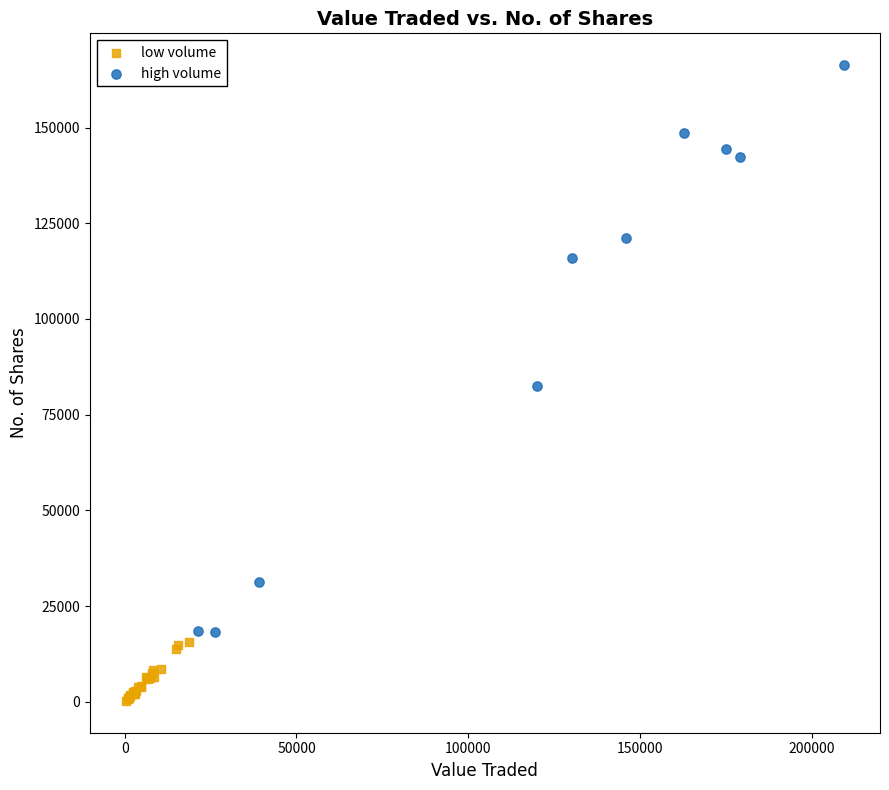

Which series reaches the minimum Y coordinate?

low volume